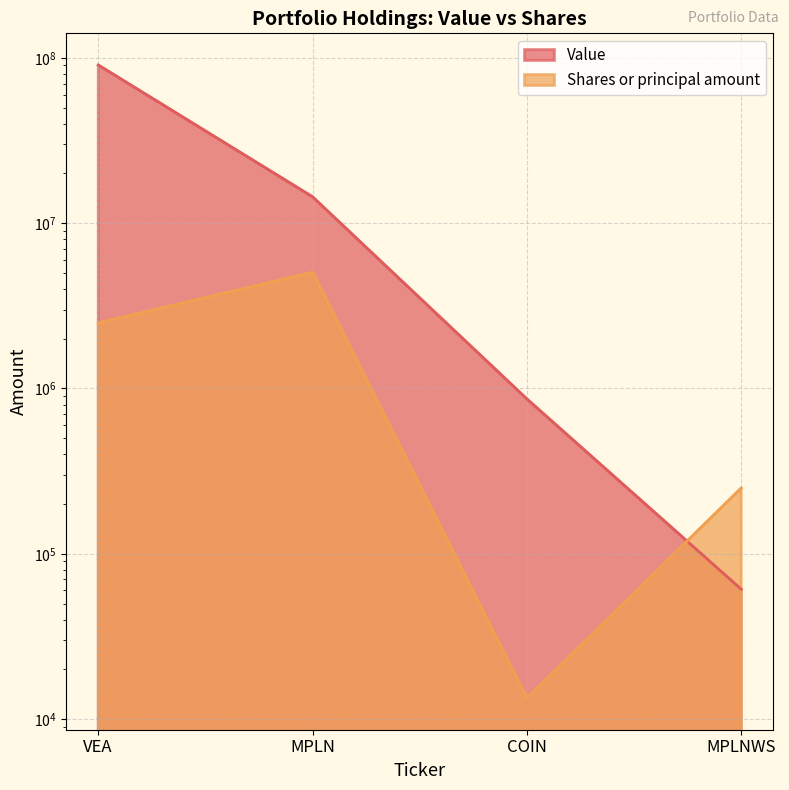

What is the total value across all series at MPLNWS?

311000